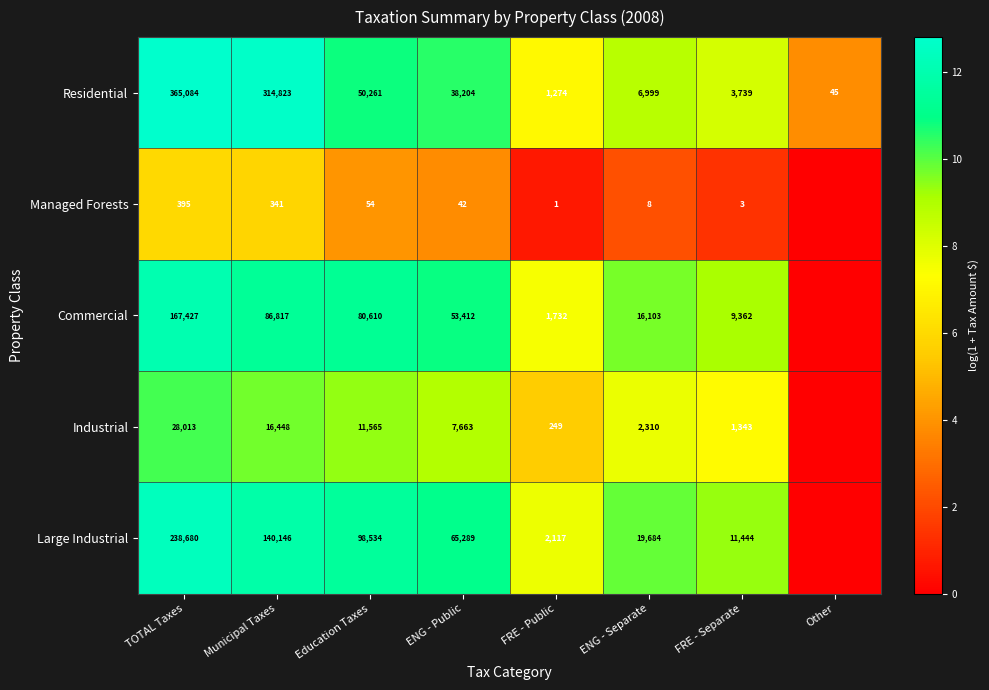

At FRE - Separate, list the series in order from smallest to largest.

Managed Forests, Industrial, Residential, Commercial, Large Industrial